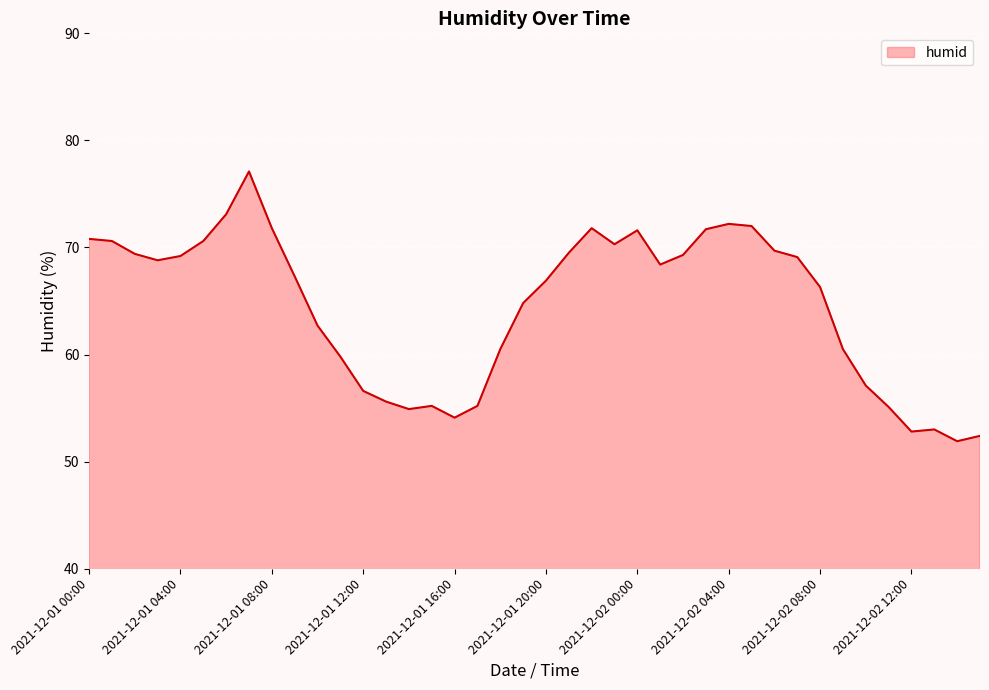

What is the greatest value displayed?

77.1